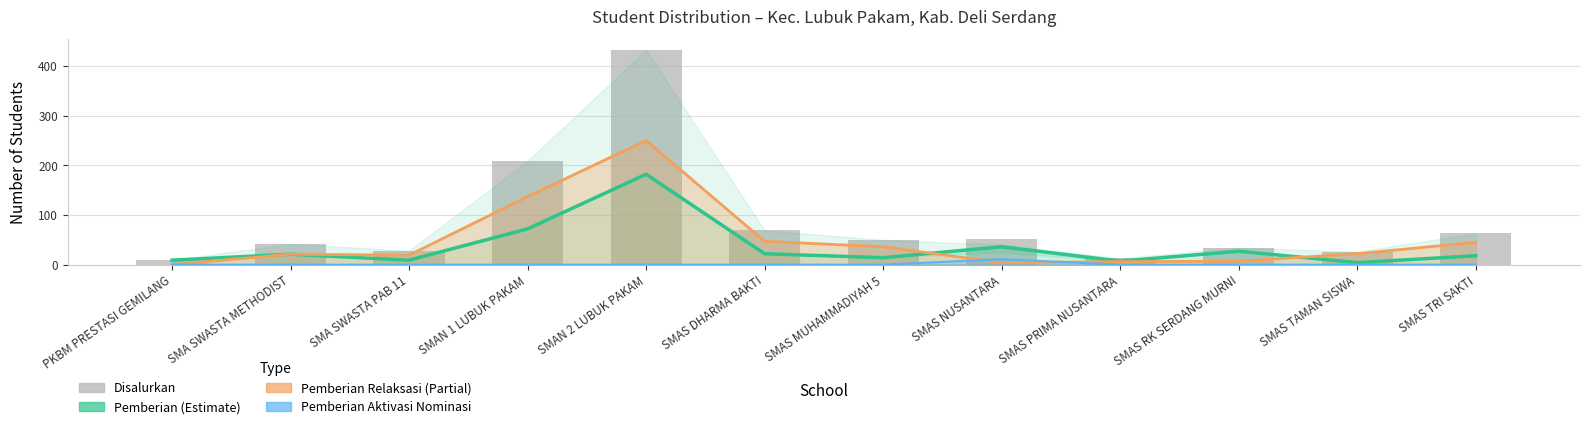

Which category has the lowest value across all series?

PKBM PRESTASI GEMILANG